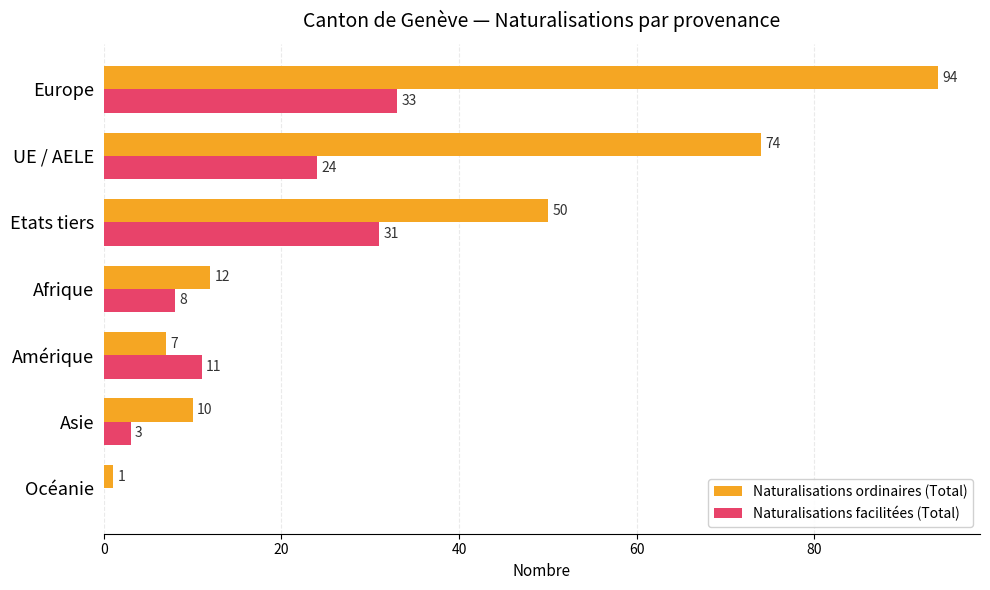

Between Europe and Etats tiers, which series saw the biggest shift?

Naturalisations ordinaires (Total)